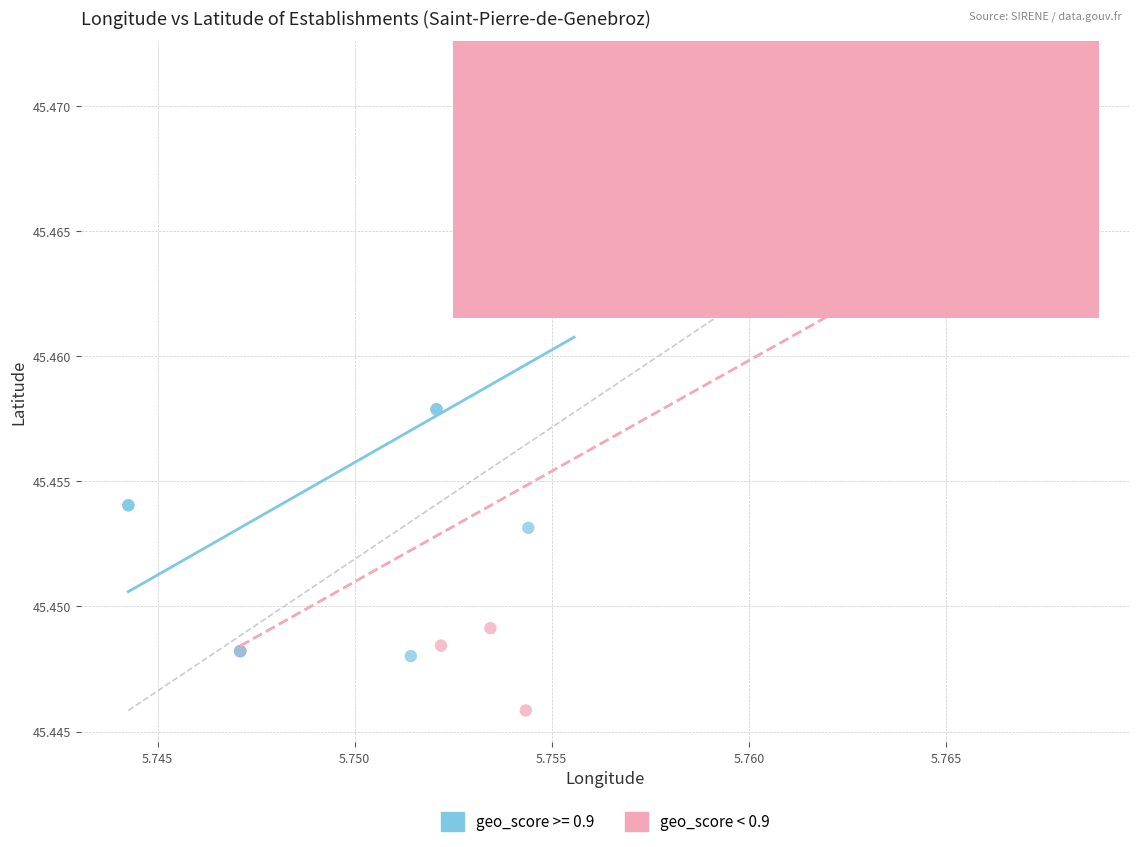

Which series reaches the minimum Y coordinate?

geo_score < 0.9